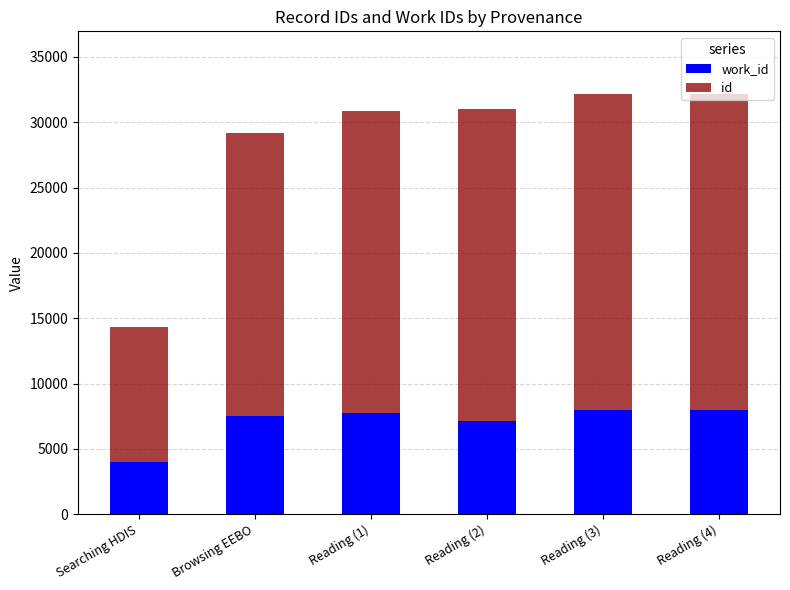

What is the total value across all series at Browsing EEBO?

29170